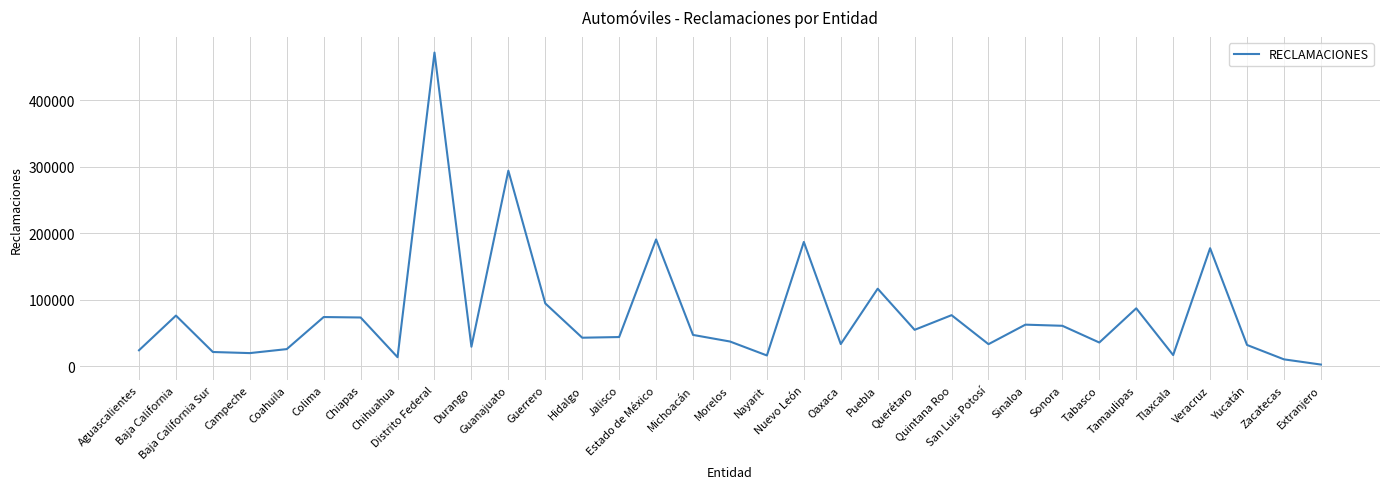

What is the sum of the values at Yucatán and Veracruz?

209306